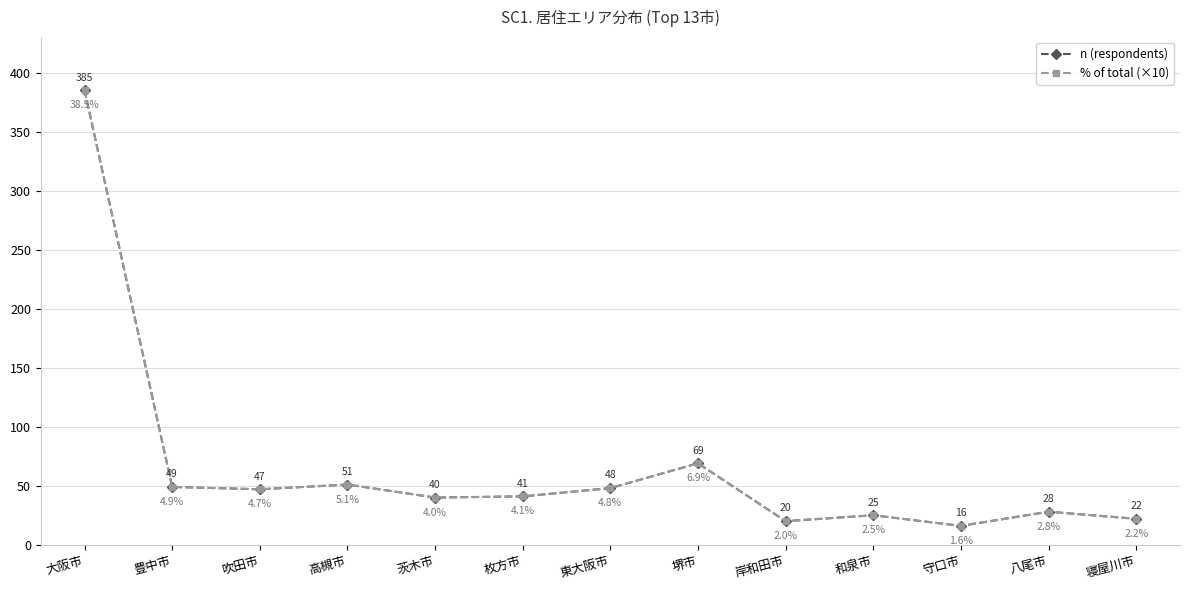

At how many categories does at least one series exceed 74?

1